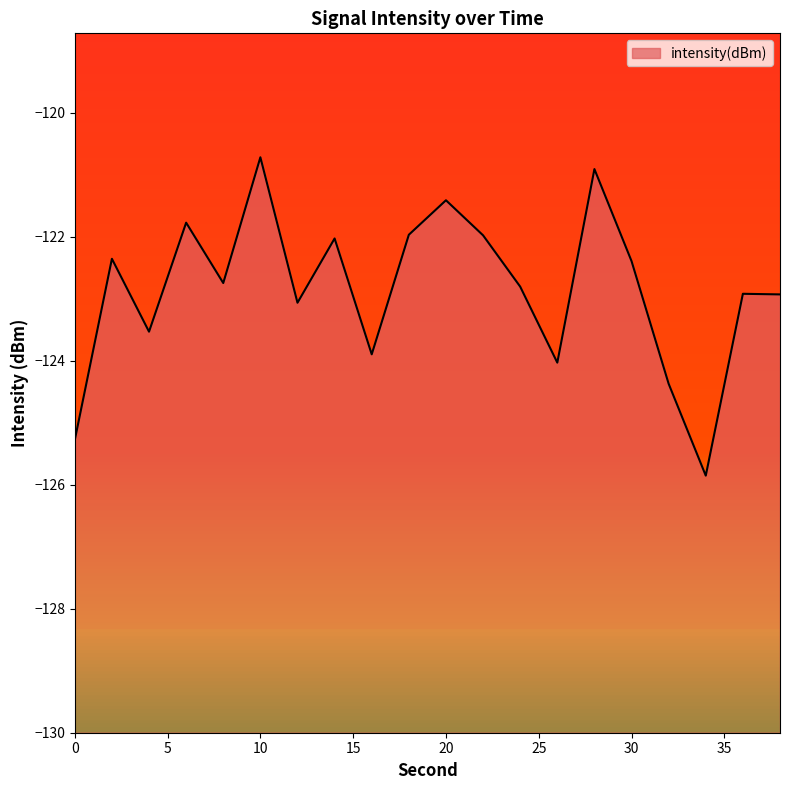

Does the chart display data point markers on the line(s)?

No